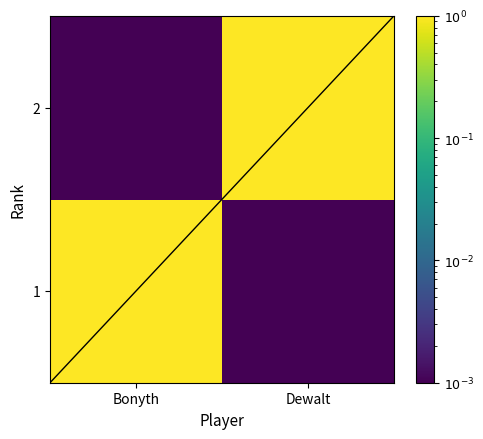

Rank the series by their average value, from lowest to highest.

1, 2